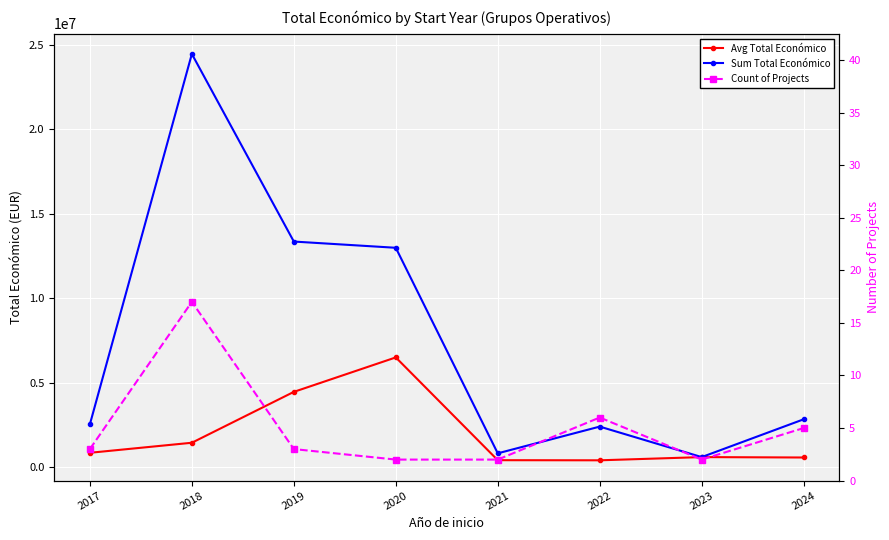

Rank the categories by Sum Total Económico value from lowest to highest.

2023, 2021, 2022, 2017, 2024, 2020, 2019, 2018